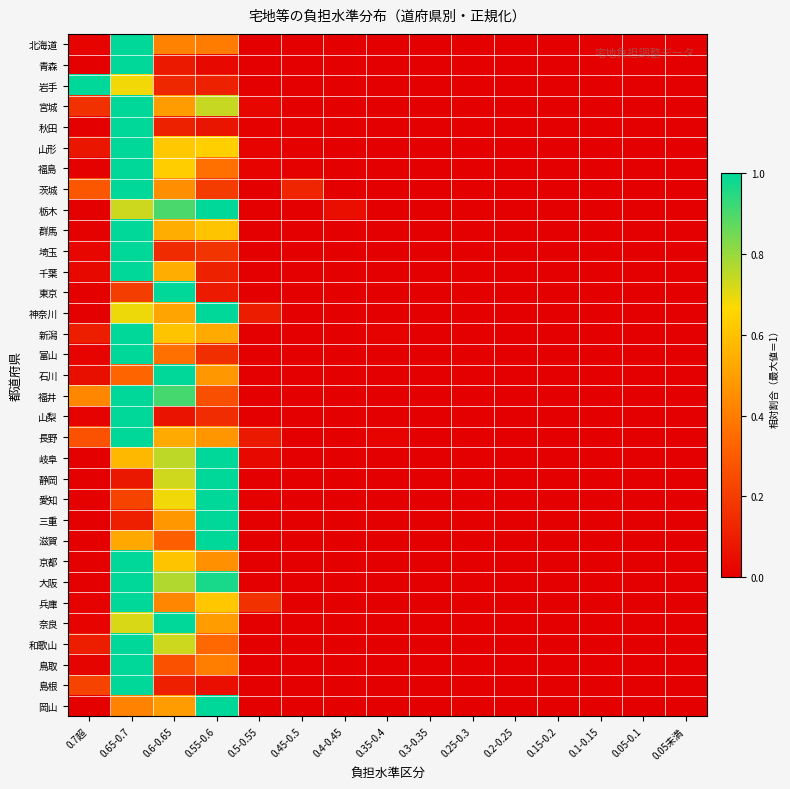

Which series has the largest range (max minus min)?

北海道